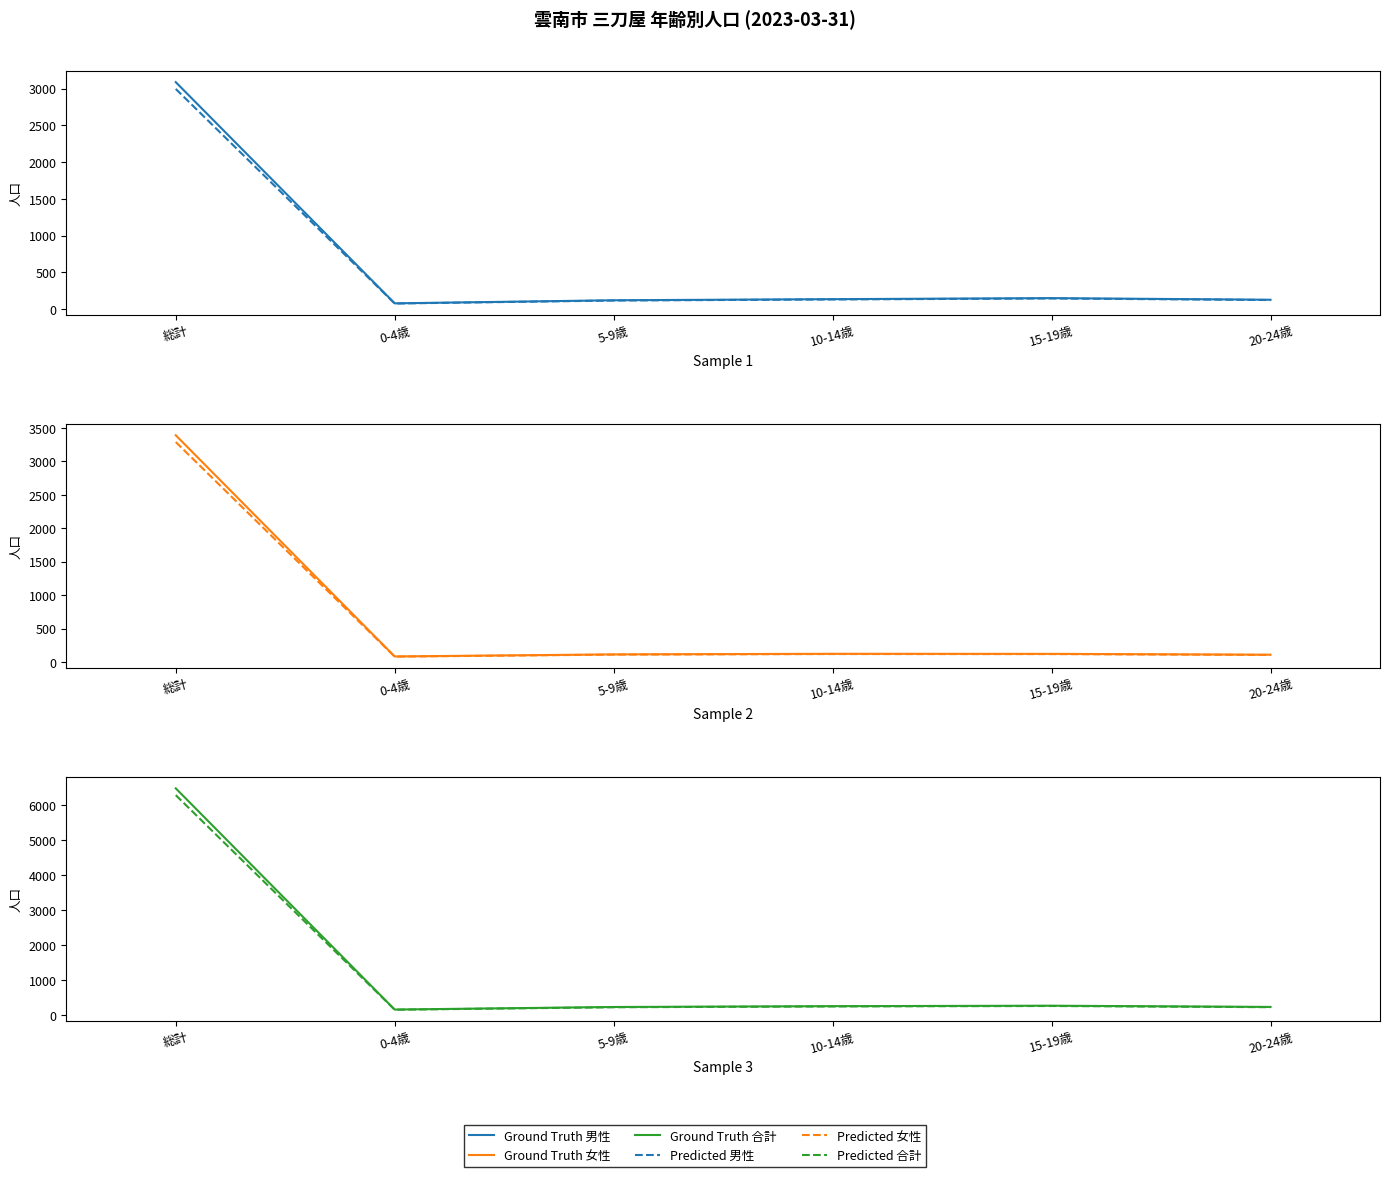

Where is Predicted 合計 nearest to the value 3219?

15-19歳